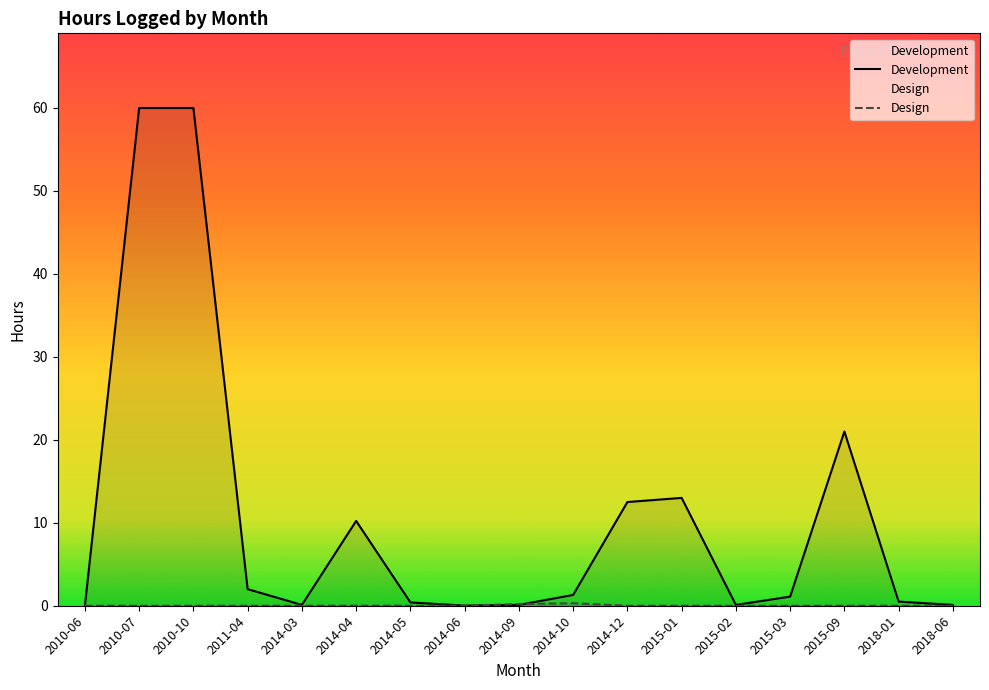

What position from the right is 2010-06?

17